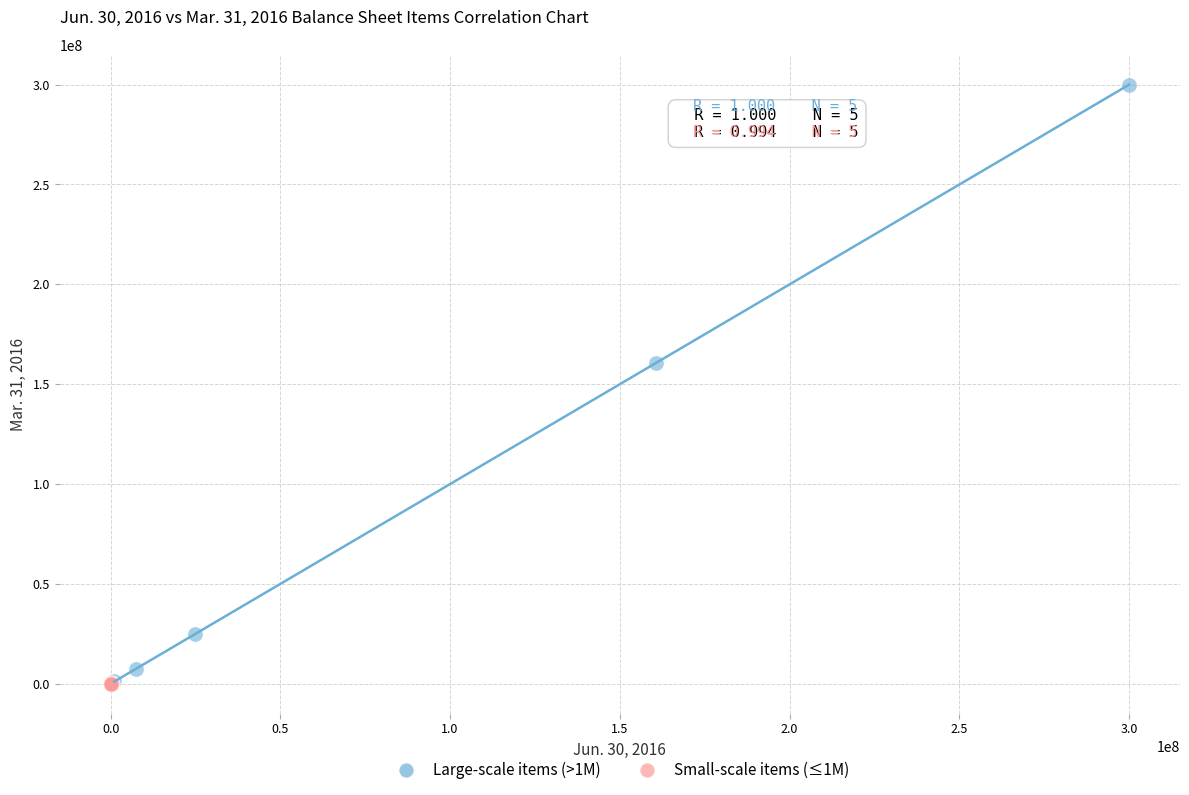

Which series reaches the maximum Y coordinate?

Large-scale items (>1M)